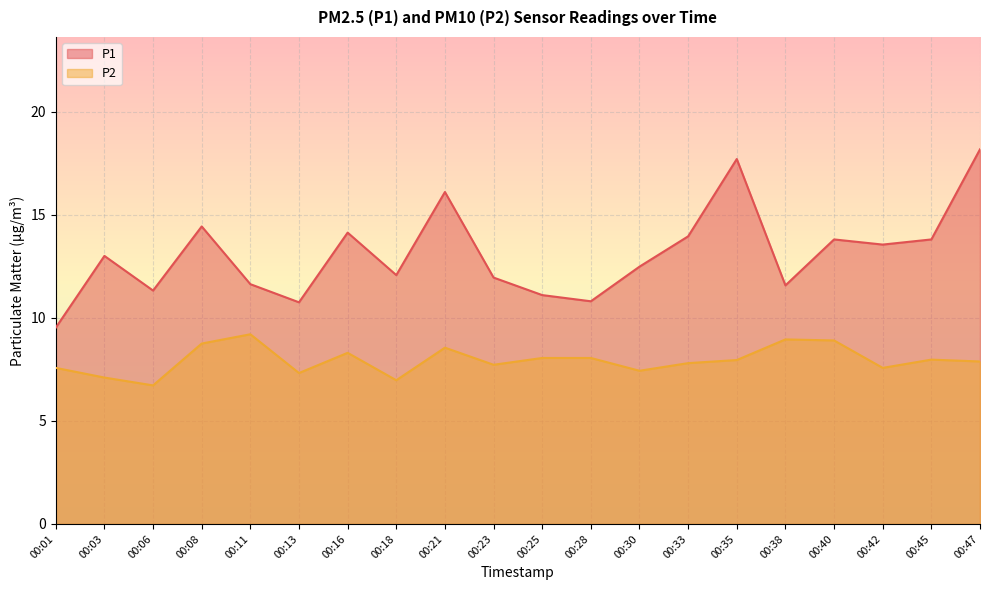

What is the average value of the P2 series?

7.9